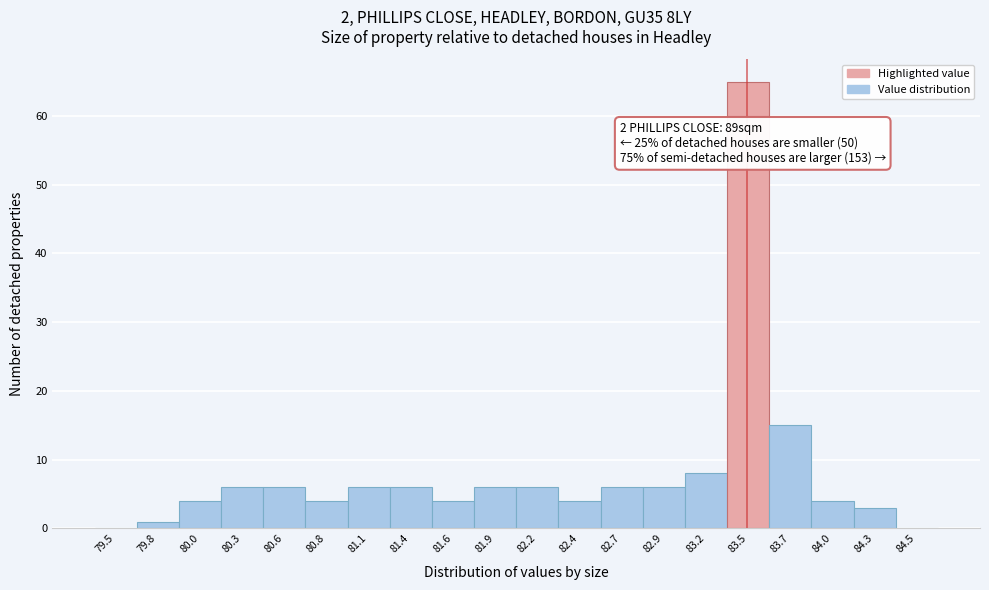

Reading left to right, what are all the values shown in this chart?

79.5=0	79.8=1	80.0=4	80.3=6	80.6=6	80.8=4	81.1=6	81.4=6	81.6=4	81.9=6	82.2=6	82.4=4	82.7=6	82.9=6	83.2=8	83.5=65	83.7=15	84.0=4	84.3=3	84.5=0